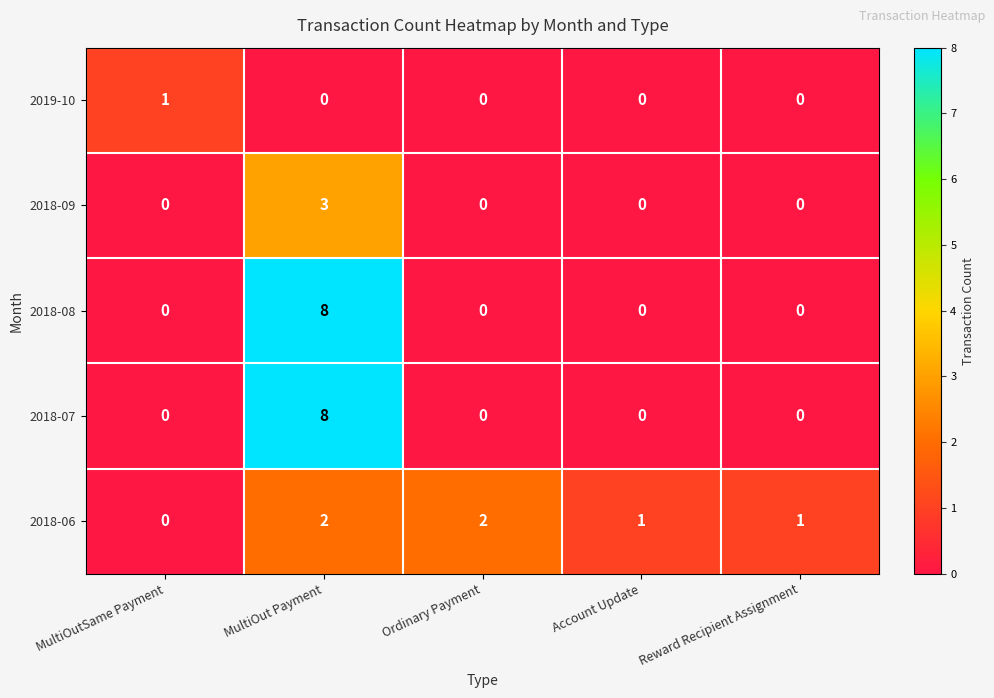

Which category has the highest value in the 2018-09 series?

MultiOut Payment